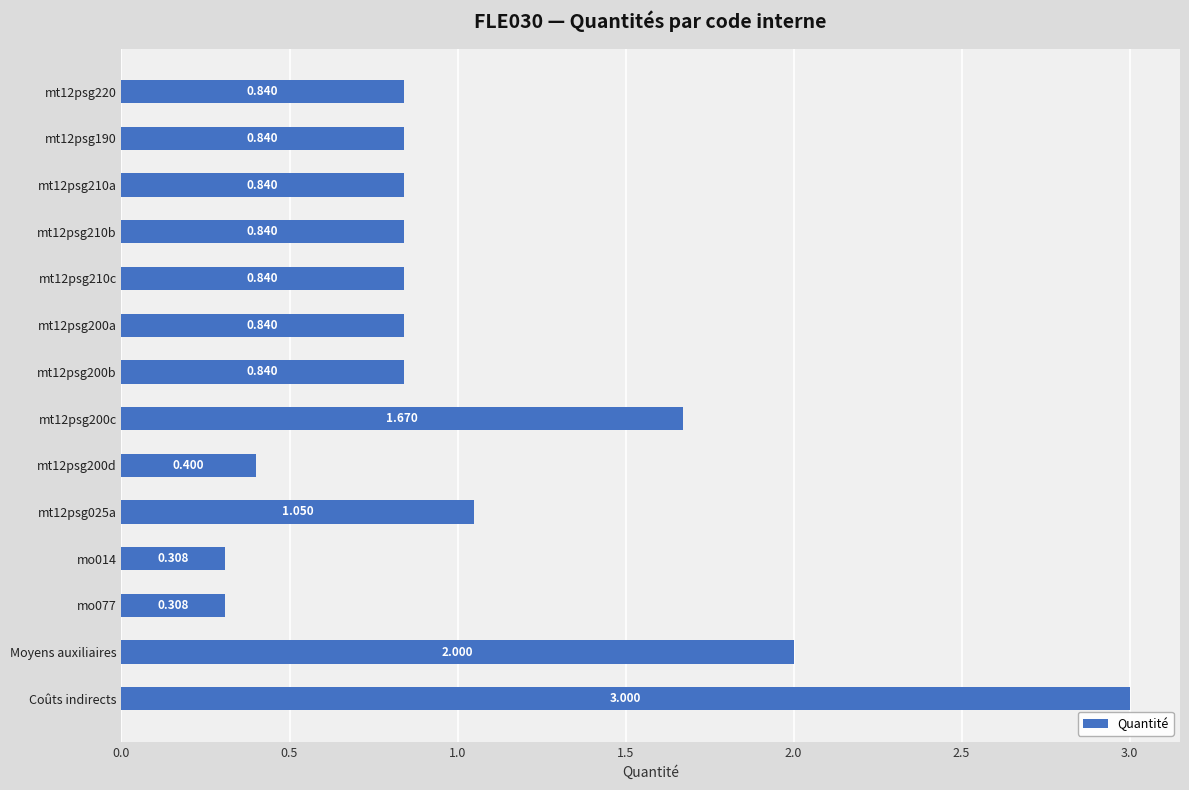

At which category does the chart reach its peak across all series?

Coûts indirects